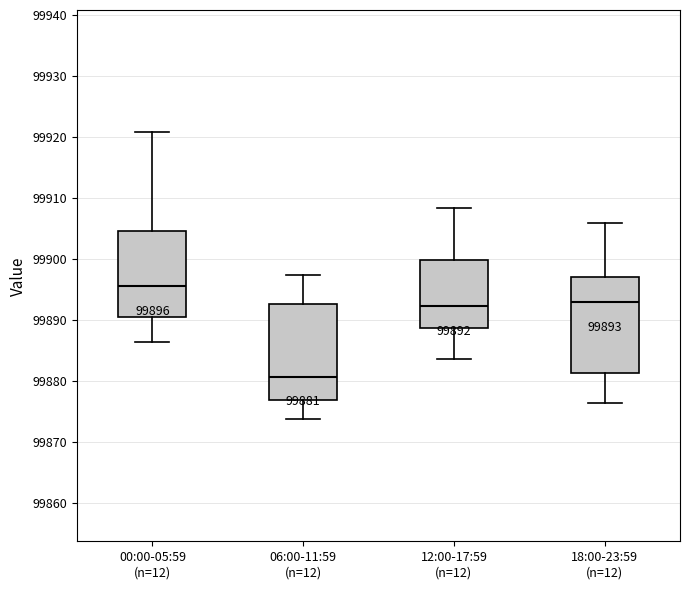

Which box's median line is the highest?

00:00-05:59 (n=12)